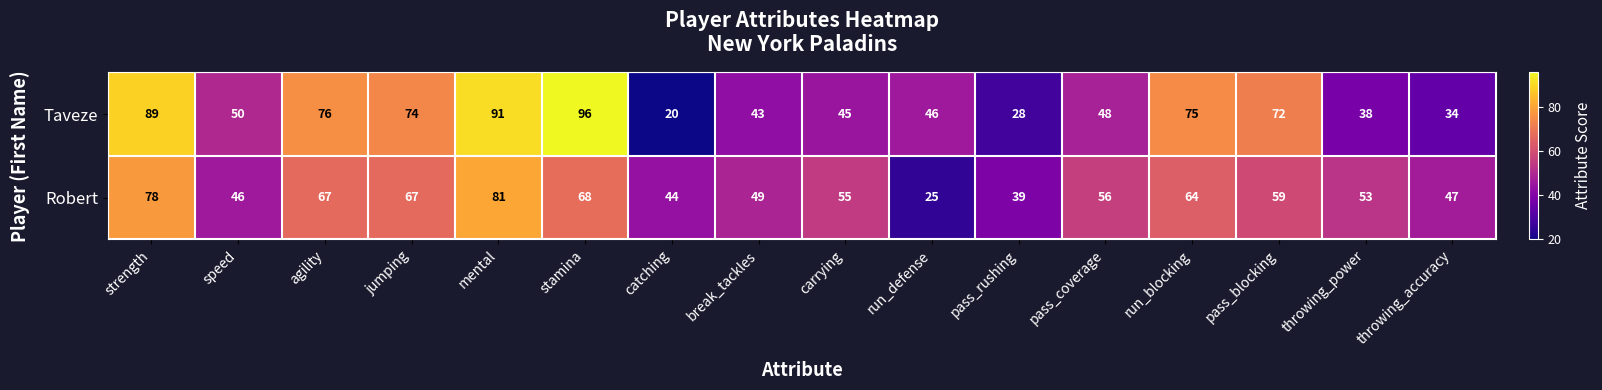

What is the approximate value of Robert at speed, to the nearest 5?

45